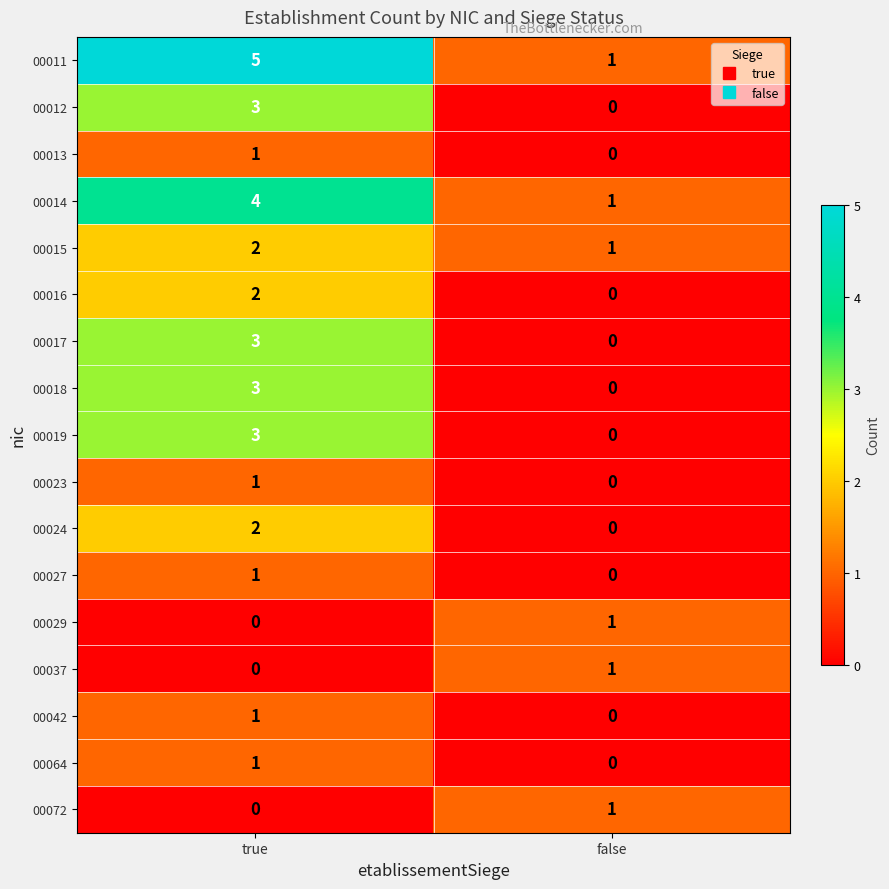

What is the sum of the 00018 values at false and true?

3